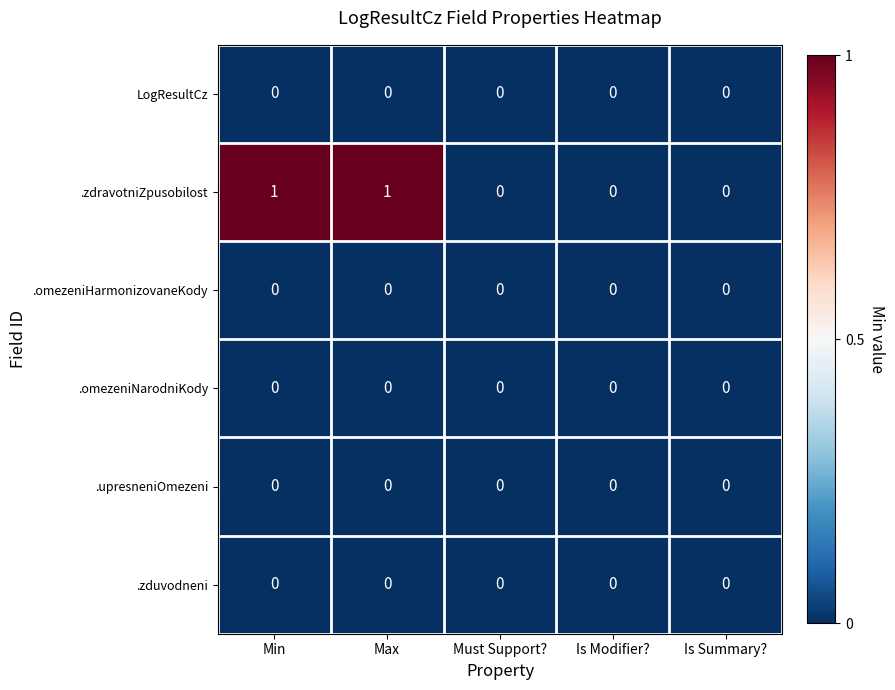

Which series changed the most between Max and Is Summary??

.zdravotniZpusobilost